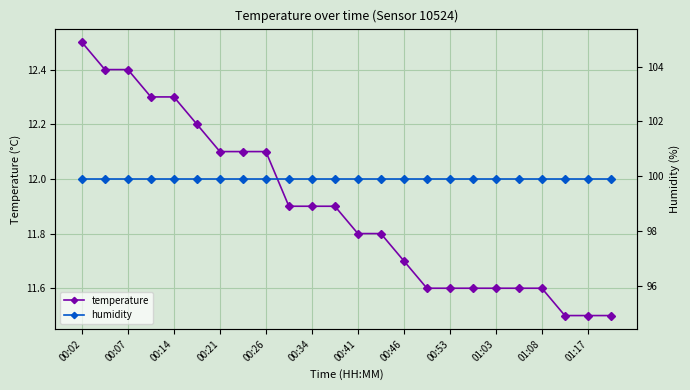

Is it true that temperature equals 4.0 at 00:14?

False